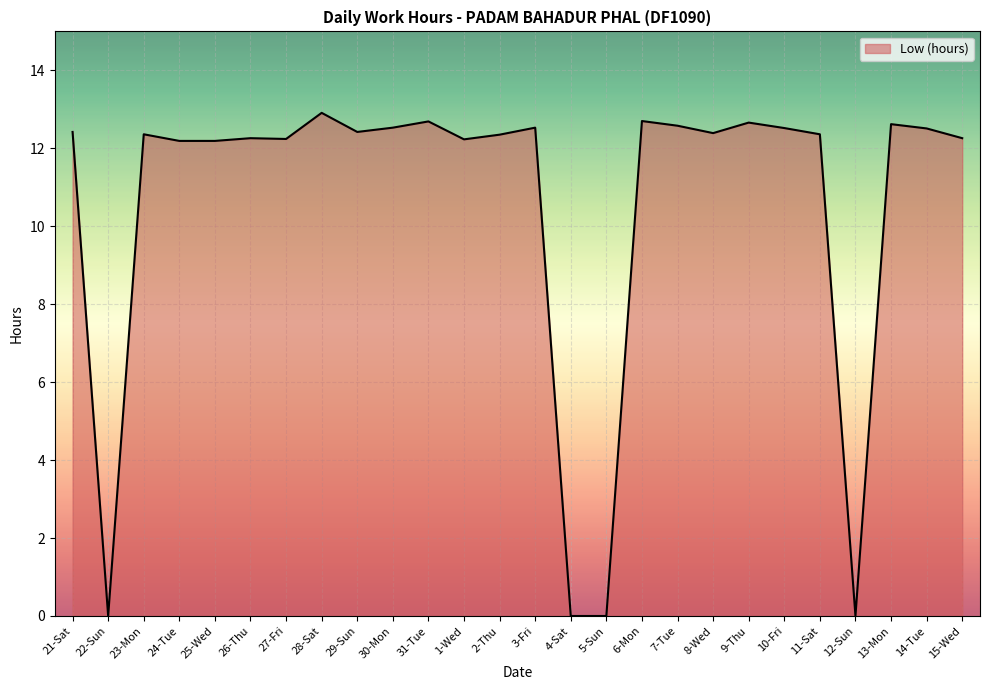

True or false: the data shows 12.7 at 9-Thu.

True